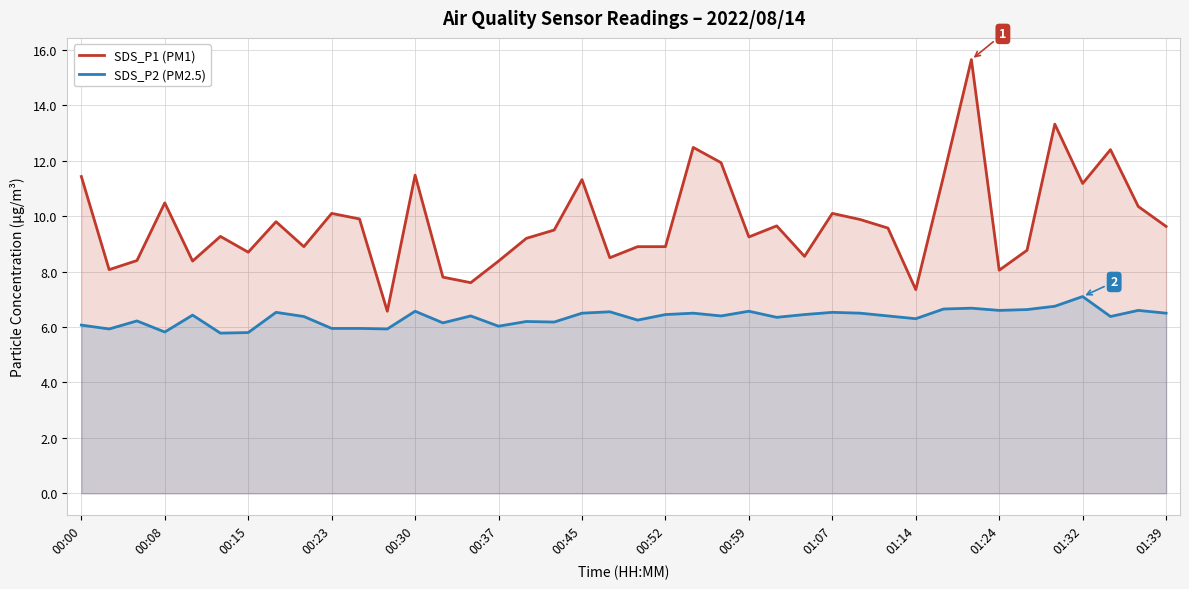

Rank the series at 25 from lowest to highest value.

SDS_P2 (PM2.5), SDS_P1 (PM1)